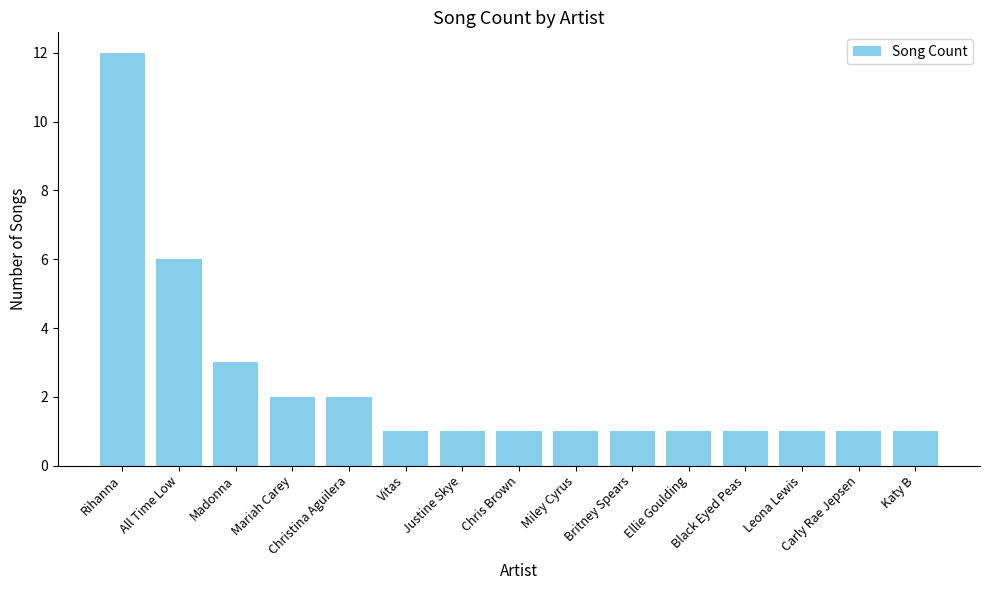

Reading right to left, list all the values displayed in this chart.

1	1	1	1	1	1	1	1	1	1	2	2	3	6	12